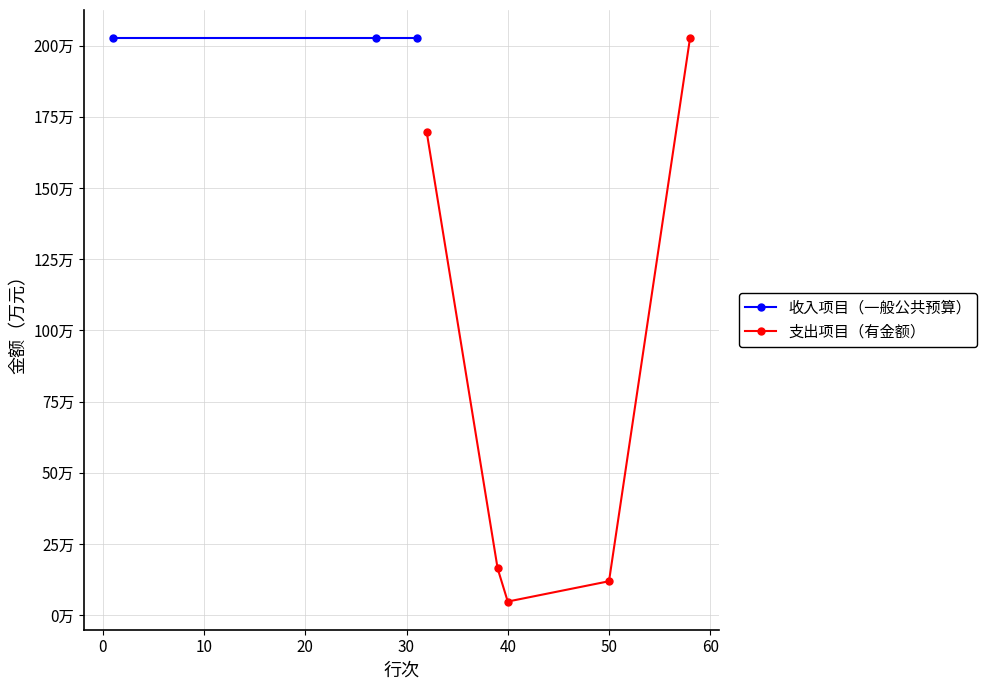

What is the average value?

810374.3